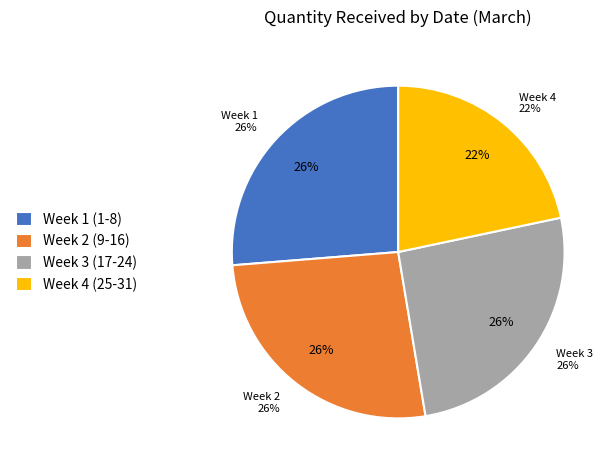

Does 24 account for over 50% of the chart?

No